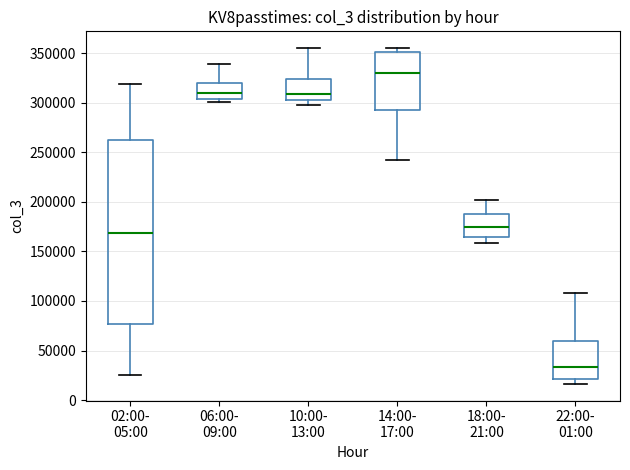

Reading left to right, transcribe this box plot: for each box, give where its median line is, the range the box spans, and where its two whiskers end, as read against the y-axis. The values are not printed on the chart, so give them approximately, as read against the axis.

02:00- 05:00: median 170000, box 75000 to 260000, whiskers 25000 to 320000
06:00- 09:00: median 310000, box 305000 to 320000, whiskers 300000 to 340000
10:00- 13:00: median 310000, box 305000 to 325000, whiskers 300000 to 355000
14:00- 17:00: median 330000, box 295000 to 350000, whiskers 245000 to 355000
18:00- 21:00: median 175000, box 165000 to 190000, whiskers 160000 to 200000
22:00- 01:00: median 35000, box 20000 to 60000, whiskers 15000 to 110000